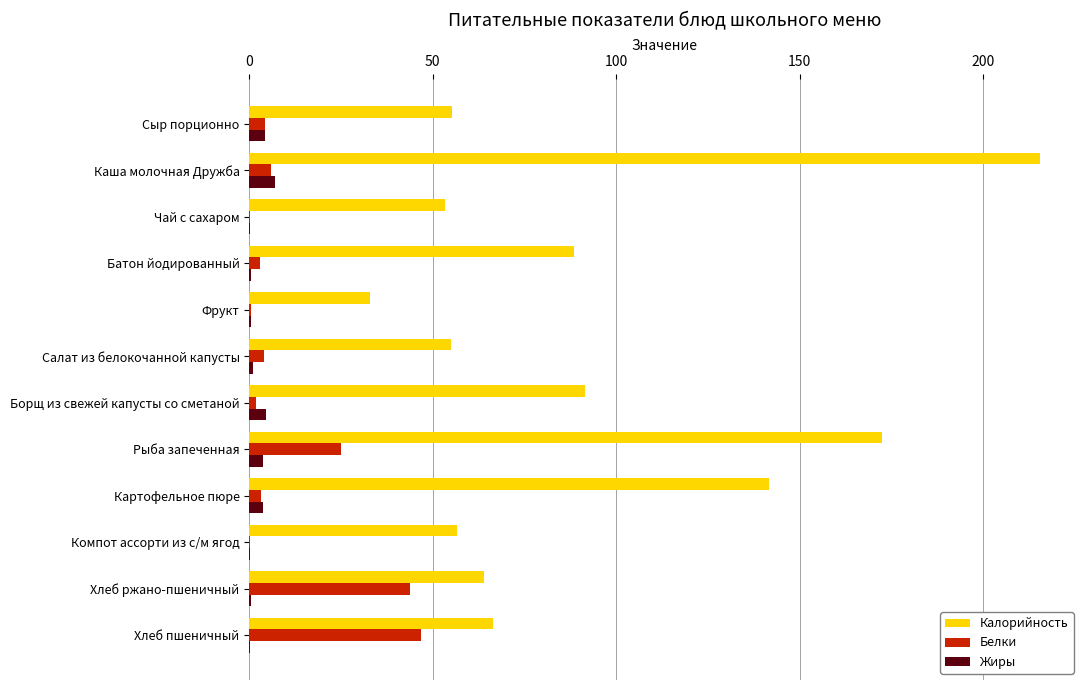

What is the highest value of the Белки series?

46.8